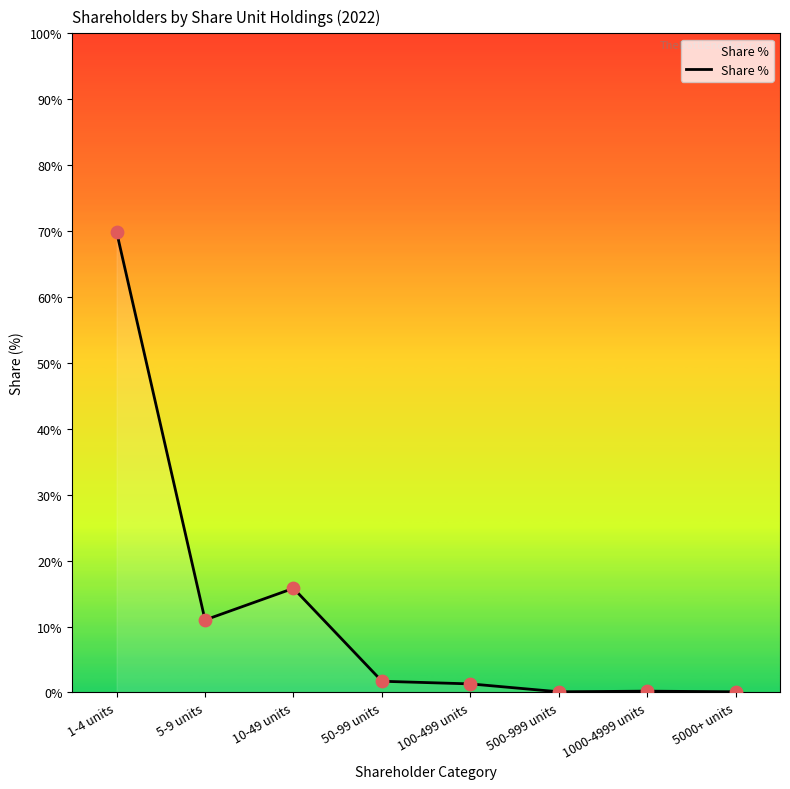

What is the change in value from 5-9 units to 10-49 units?

+4.8